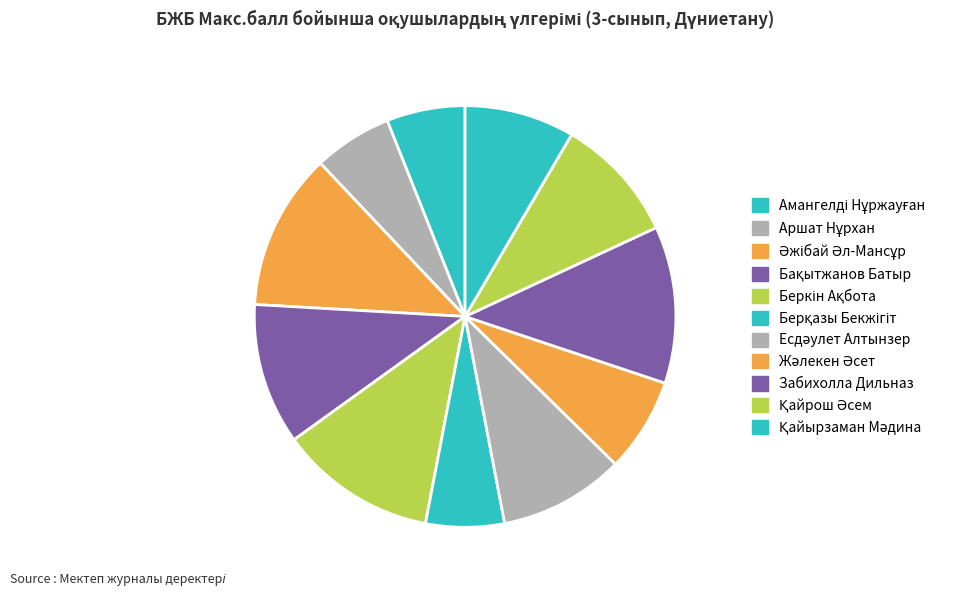

Count the number of slices in the pie.

11